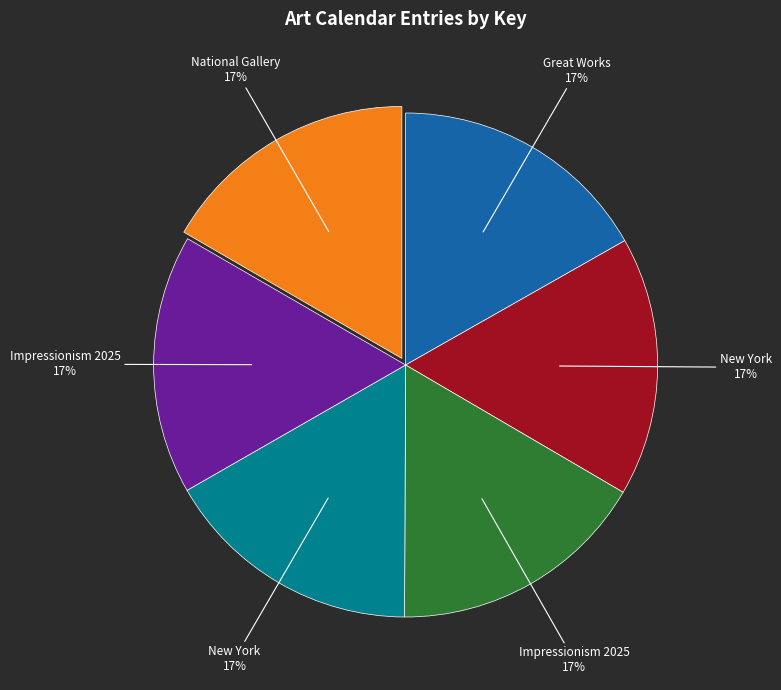

Does any single category account for the majority?

No